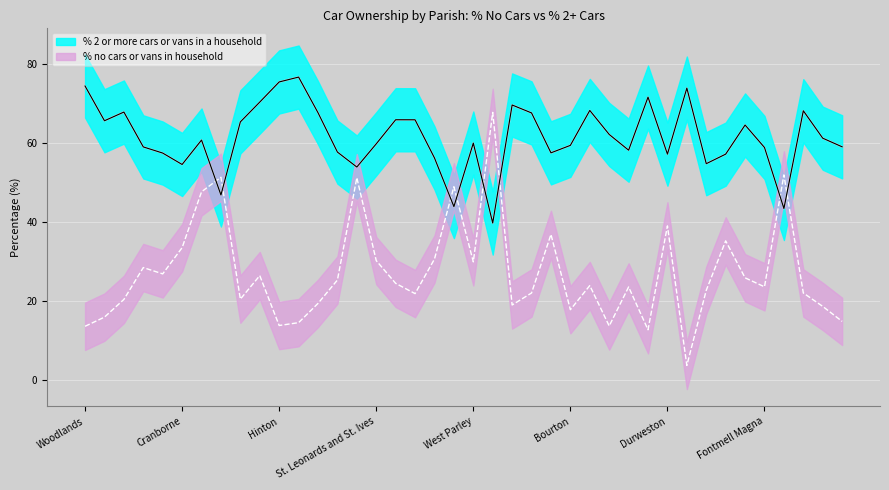

What is the label of the 2nd point from the left?

Alderholt